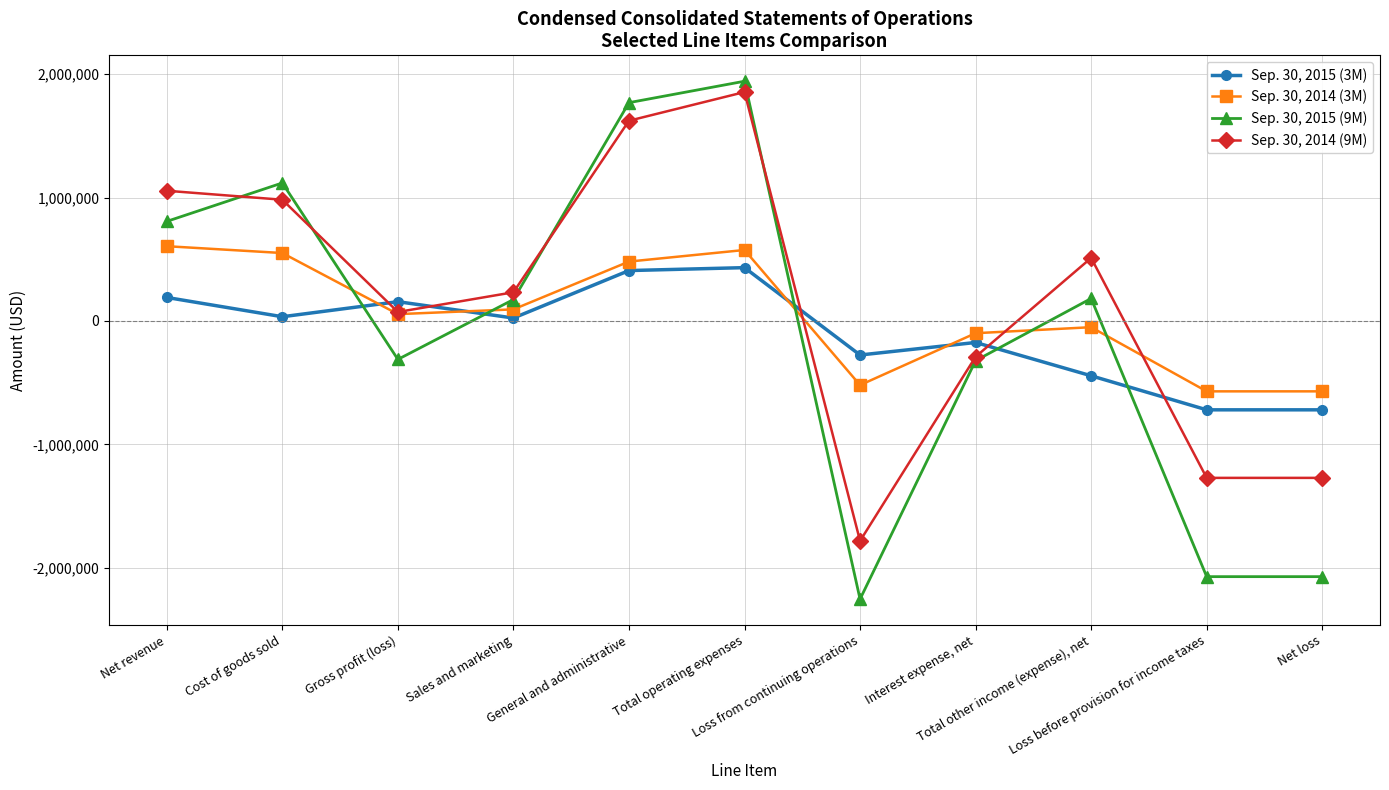

What is the greatest value displayed?

1943213